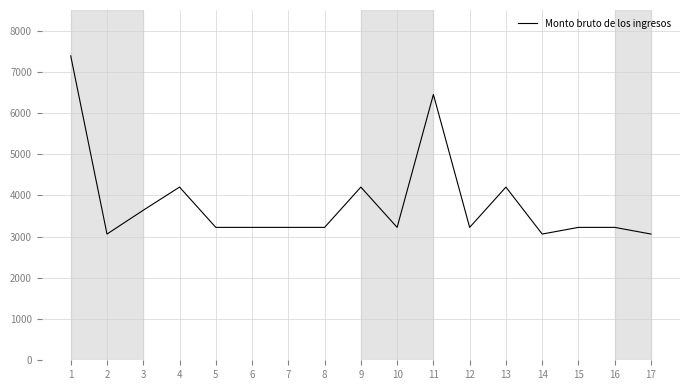

Reading left to right, list all the values displayed in this chart.

7387.0	3063.0	3641.0	4202.5	3225.0	3225.0	3225.0	3225.0	4202.5	3225.0	6450.0	3225.0	4202.5	3063.0	3225.0	3225.0	3063.0